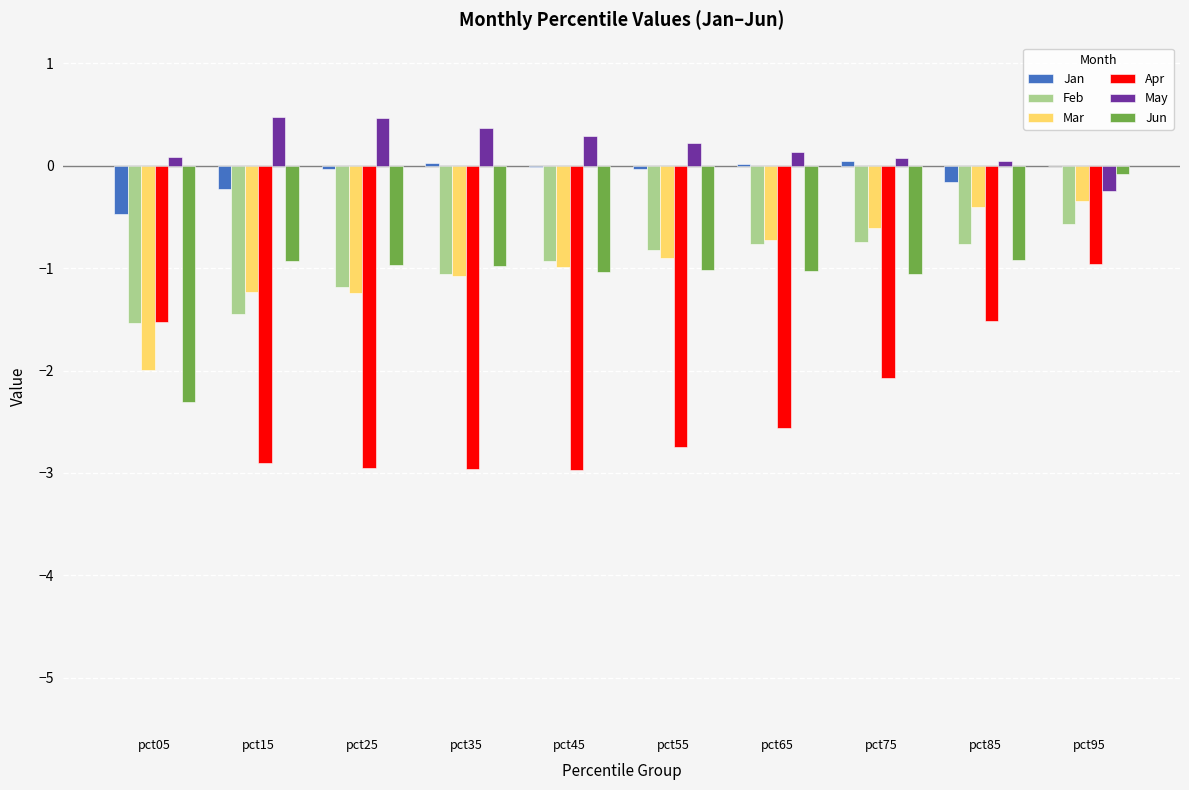

How many distinct data groups are displayed?

6